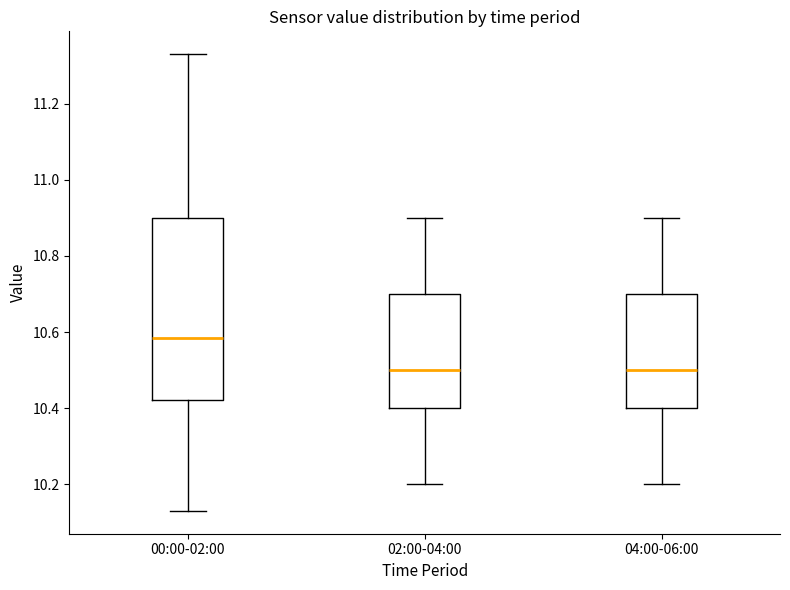

Comparing the boxes themselves (not the whiskers), which one is the tallest?

00:00-02:00